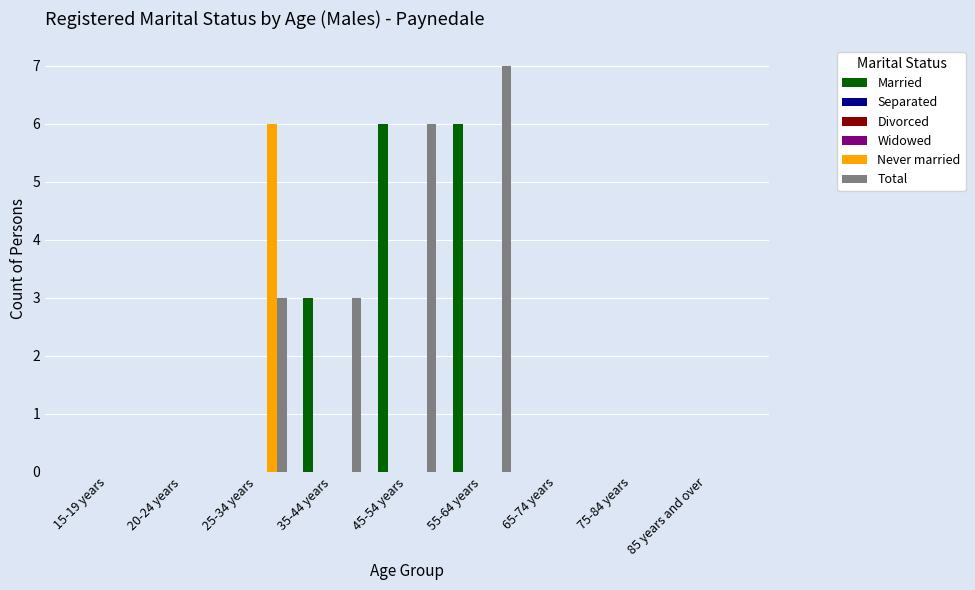

Reading right to left, transcribe all the data shown in this chart.

Married: 0	0	0	6	6	3	0	0	0
Separated: 0	0	0	0	0	0	0	0	0
Divorced: 0	0	0	0	0	0	0	0	0
Widowed: 0	0	0	0	0	0	0	0	0
Never married: 0	0	0	0	0	0	6	0	0
Total: 0	0	0	7	6	3	3	0	0